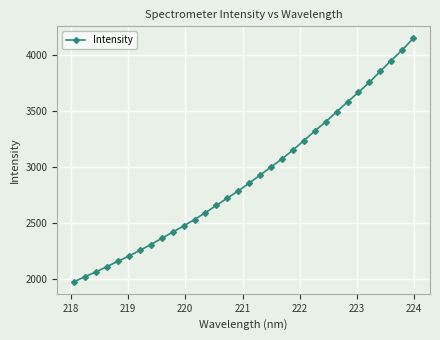

What is the value of the 29th point from the left?

3856.2